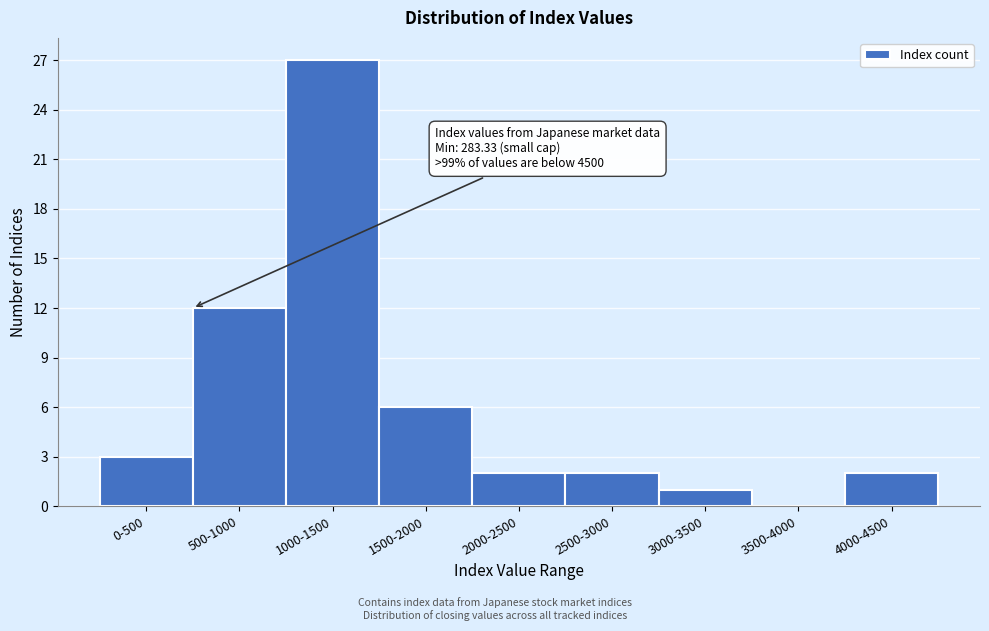

Reading right to left, what are all the values shown in this chart?

4000-4500=2	3500-4000=0	3000-3500=1	2500-3000=2	2000-2500=2	1500-2000=6	1000-1500=27	500-1000=12	0-500=3